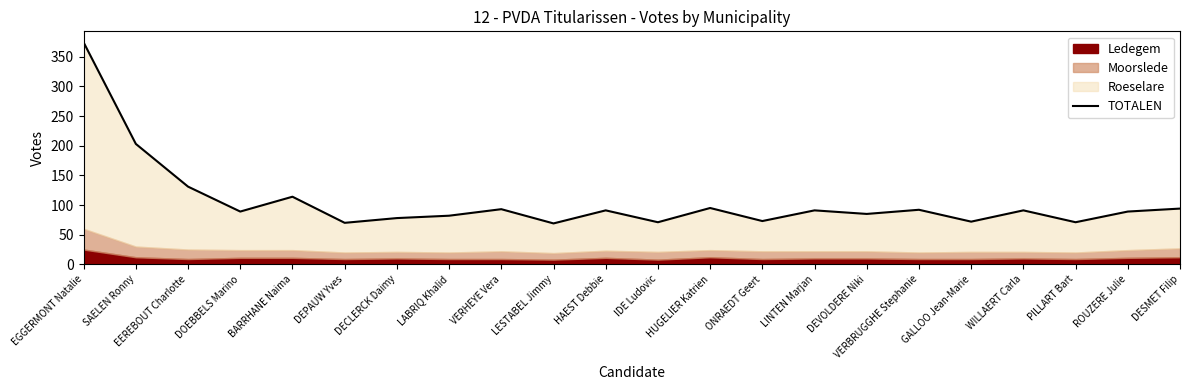

Rank the categories by value from lowest to highest.

LESTABEL Jimmy, DEPAUW Yves, IDE Ludovic, PILLART Bart, GALLOO Jean-Marie, ONRAEDT Geert, DECLERCK Daimy, LABRIQ Khalid, DEVOLDERE Niki, DOEBBELS Marino, ROUZERE Julie, HAEST Debbie, LINTEN Marjan, WILLAERT Carla, VERBRUGGHE Stephanie, VERHEYE Vera, DESMET Filip, HUGELIER Katrien, BARRHANE Naima, EEREBOUT Charlotte, SAELEN Ronny, EGGERMONT Natalie